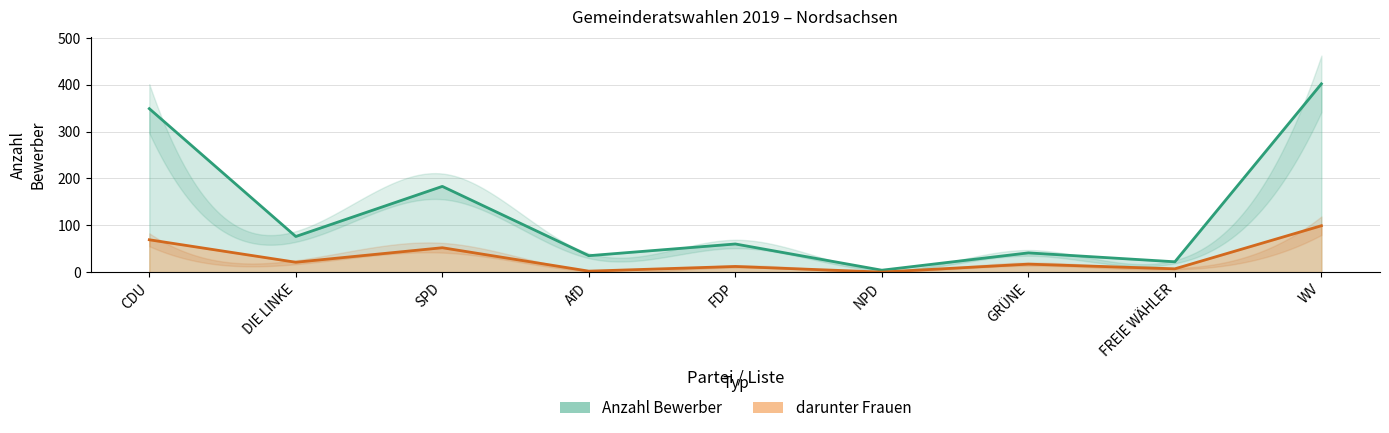

How many lines are shown in the chart?

2